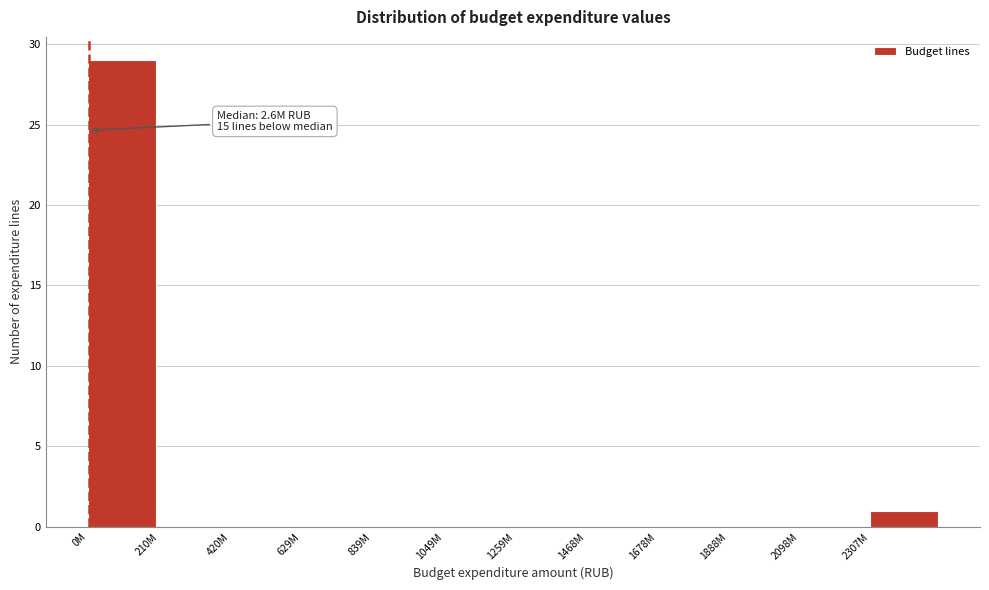

Reading left to right, transcribe all the data shown in this chart.

0M=29	210M=0	420M=0	629M=0	839M=0	1049M=0	1259M=0	1468M=0	1678M=0	1888M=0	2098M=0	2307M=1